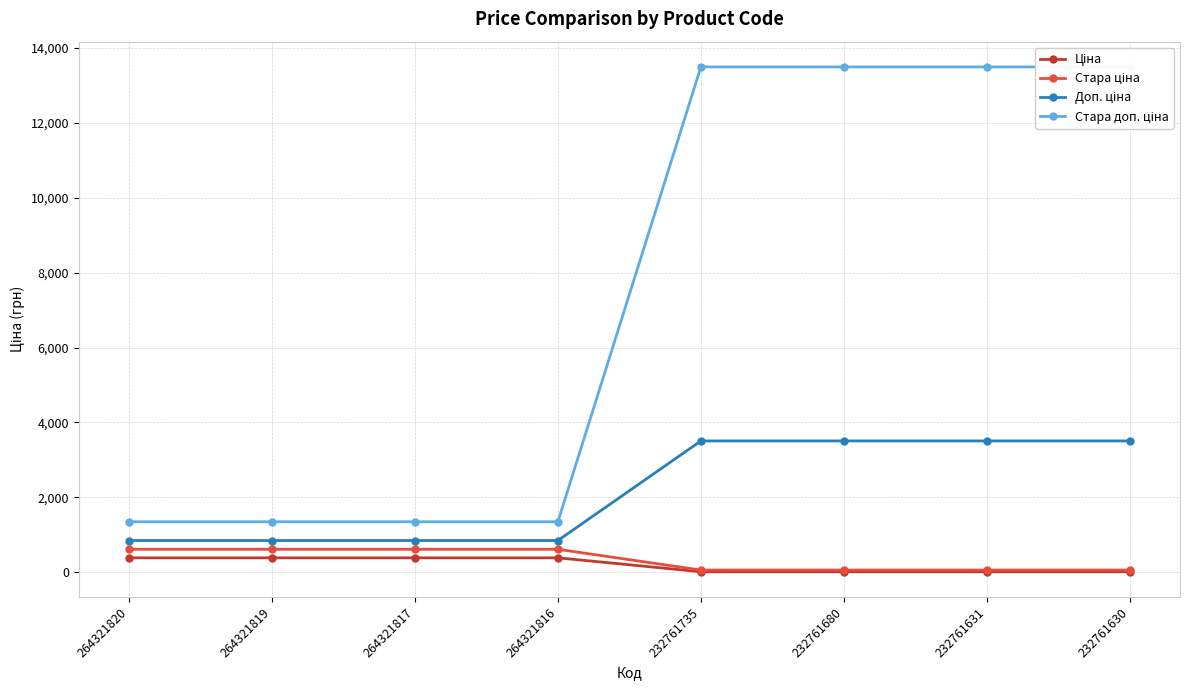

Between 232761735 and 232761680, which series saw the biggest shift?

Ціна